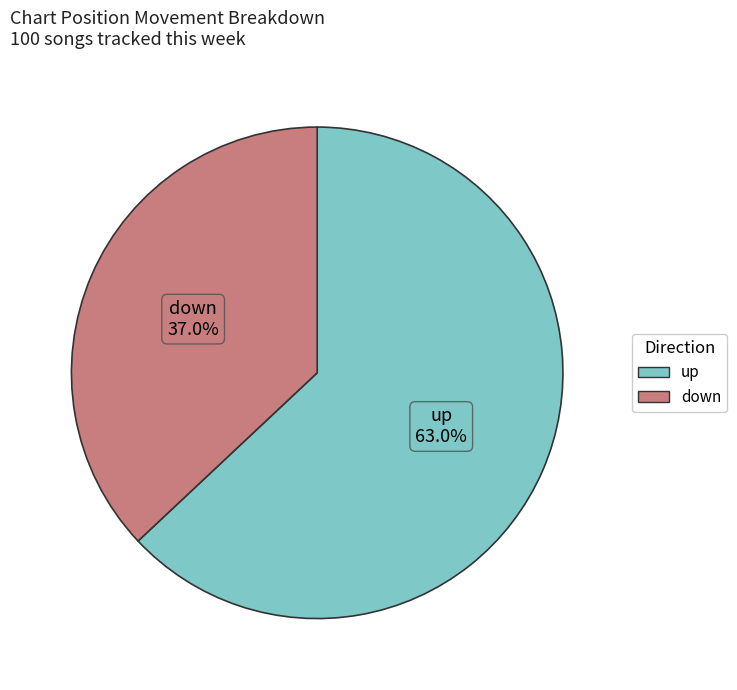

Which category has the smallest portion of the pie?

down